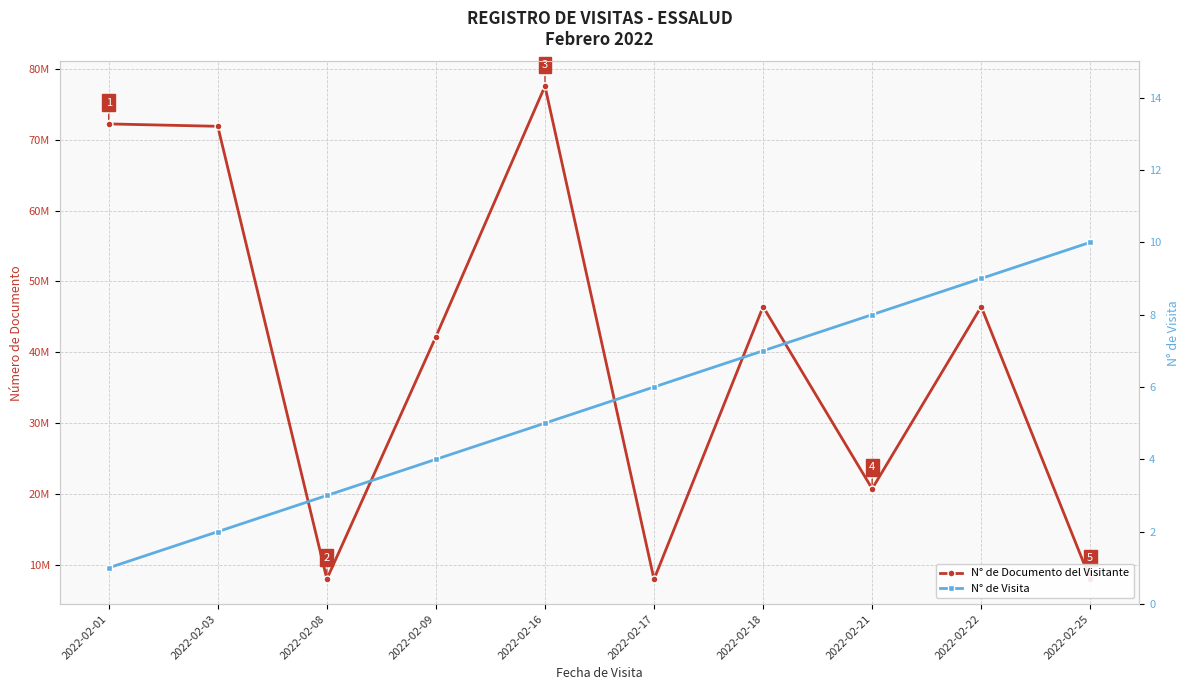

At which label is N° de Visita closest to 5?

2022-02-16